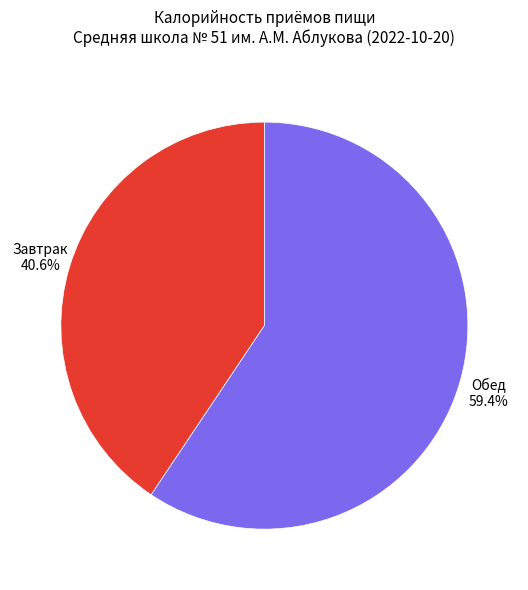

Which slice is the smallest?

Завтрак